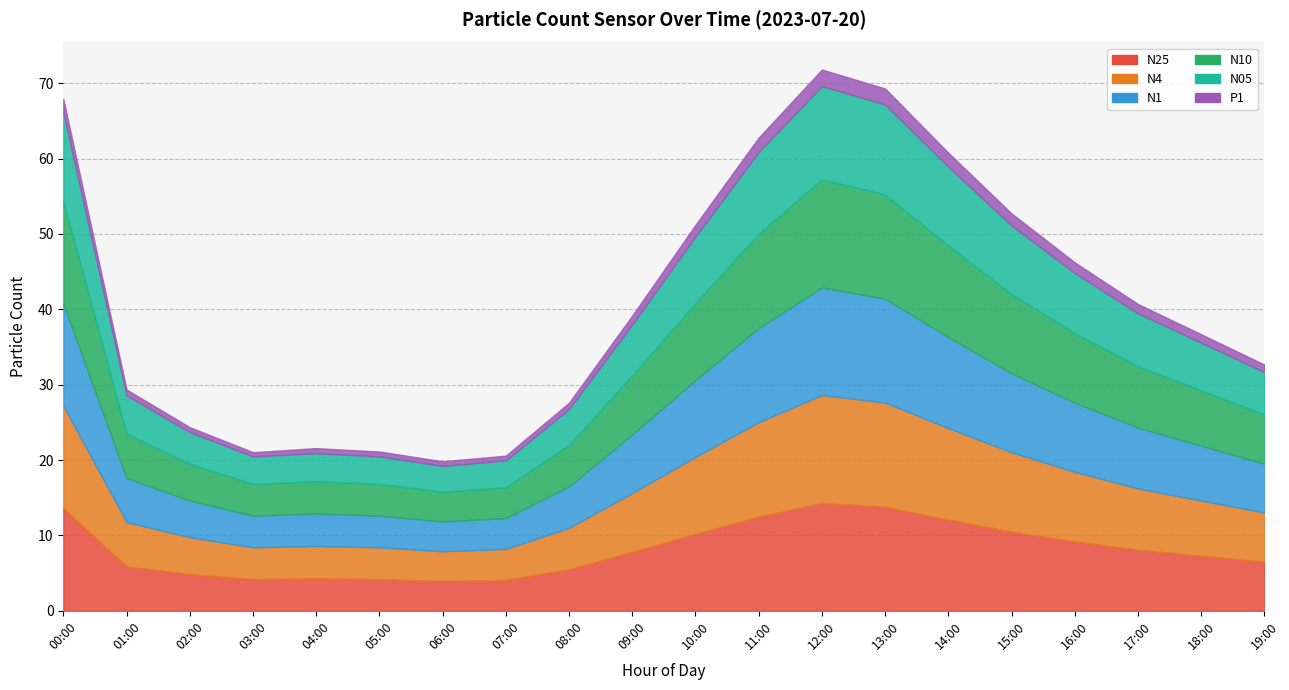

Reading right to left, what are all the values shown in this chart?

N25: 19:00=6.5	18:00=7.3	17:00=8.1	16:00=9.2	15:00=10.5	14:00=12.1	13:00=13.8	12:00=14.3	11:00=12.5	10:00=10.2	09:00=7.8	08:00=5.5	07:00=4.1	06:00=4.0	05:00=4.2	04:00=4.3	03:00=4.2	02:00=4.9	01:00=5.9	00:00=13.6
N4: 19:00=6.5	18:00=7.3	17:00=8.1	16:00=9.2	15:00=10.5	14:00=12.1	13:00=13.8	12:00=14.3	11:00=12.5	10:00=10.2	09:00=7.8	08:00=5.5	07:00=4.1	06:00=4.0	05:00=4.2	04:00=4.3	03:00=4.2	02:00=4.9	01:00=5.9	00:00=13.6
N1: 19:00=6.5	18:00=7.3	17:00=8.1	16:00=9.2	15:00=10.5	14:00=12.1	13:00=13.8	12:00=14.3	11:00=12.5	10:00=10.2	09:00=7.8	08:00=5.5	07:00=4.1	06:00=4.0	05:00=4.2	04:00=4.3	03:00=4.2	02:00=4.9	01:00=5.9	00:00=13.6
N10: 19:00=6.5	18:00=7.3	17:00=8.1	16:00=9.2	15:00=10.5	14:00=12.1	13:00=13.8	12:00=14.3	11:00=12.5	10:00=10.2	09:00=7.8	08:00=5.5	07:00=4.1	06:00=4.0	05:00=4.2	04:00=4.3	03:00=4.2	02:00=4.9	01:00=5.9	00:00=13.6
N05: 19:00=5.6	18:00=6.3	17:00=7.0	16:00=8.0	15:00=9.1	14:00=10.5	13:00=11.9	12:00=12.4	11:00=10.8	10:00=8.8	09:00=6.8	08:00=4.8	07:00=3.5	06:00=3.4	05:00=3.6	04:00=3.7	03:00=3.6	02:00=4.2	01:00=5.1	00:00=11.7
P1: 19:00=1.0	18:00=1.1	17:00=1.2	16:00=1.4	15:00=1.6	14:00=1.9	13:00=2.1	12:00=2.2	11:00=1.9	10:00=1.6	09:00=1.2	08:00=0.8	07:00=0.6	06:00=0.6	05:00=0.7	04:00=0.7	03:00=0.6	02:00=0.7	01:00=0.8	00:00=1.8